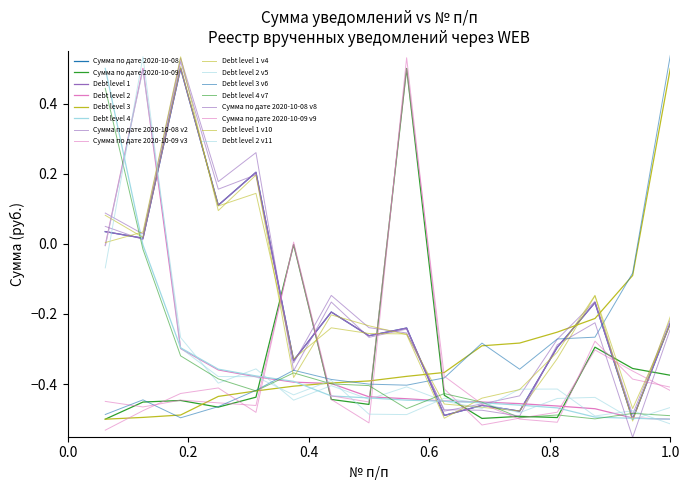

Does the chart display data point markers on the line(s)?

No